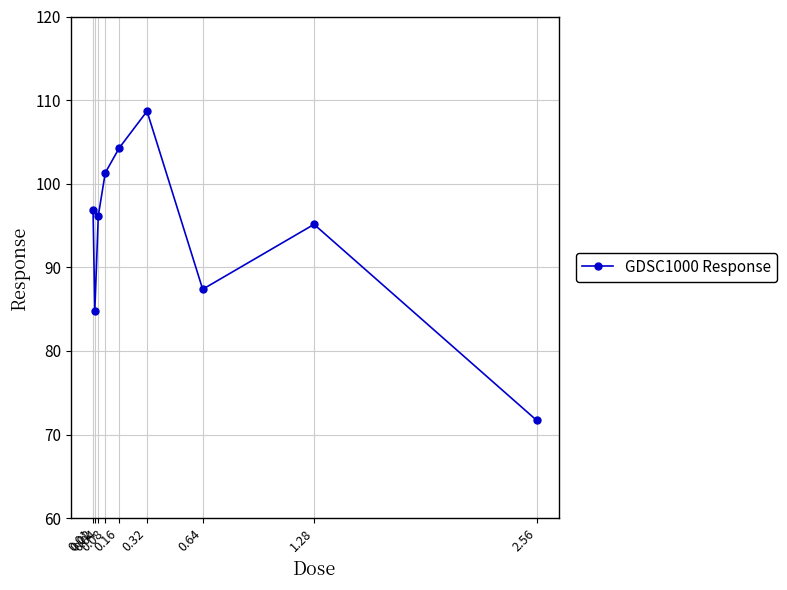

Count the number of categories in the chart.

9